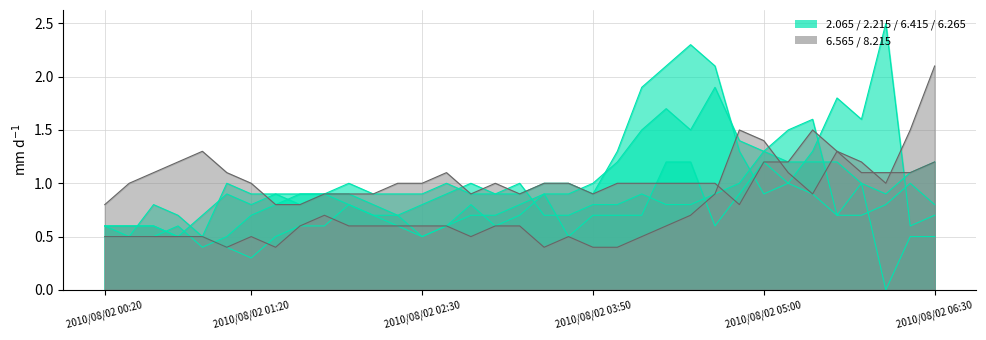

Does the chart display data point markers on the line(s)?

No